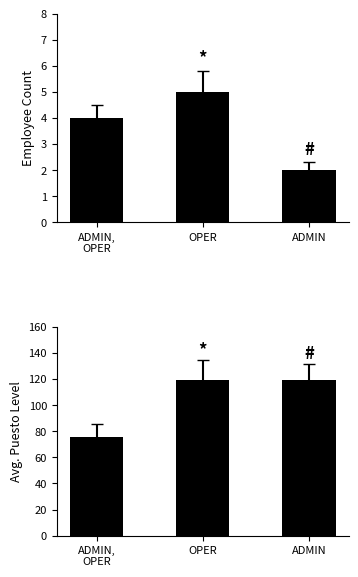

Which series has the widest spread of values?

Avg Puesto Level